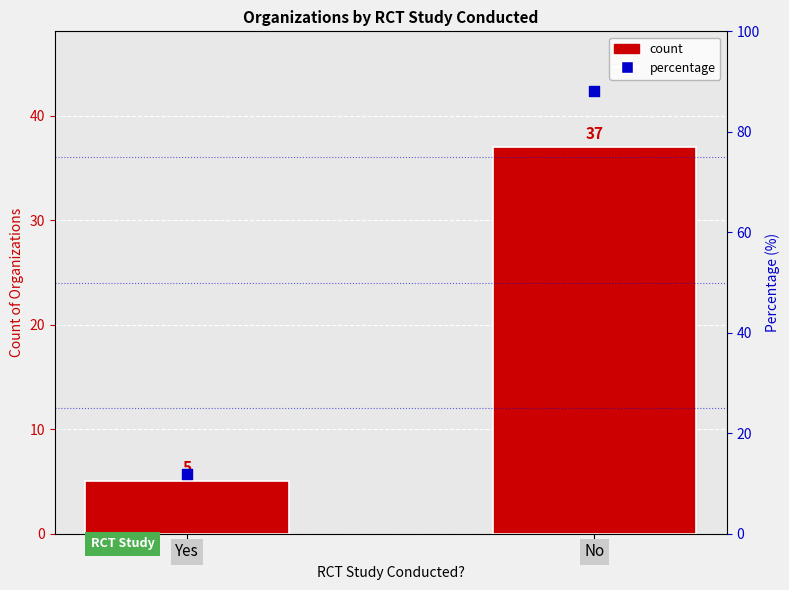

What is the ratio of the value at No to the value at Yes?

7.4